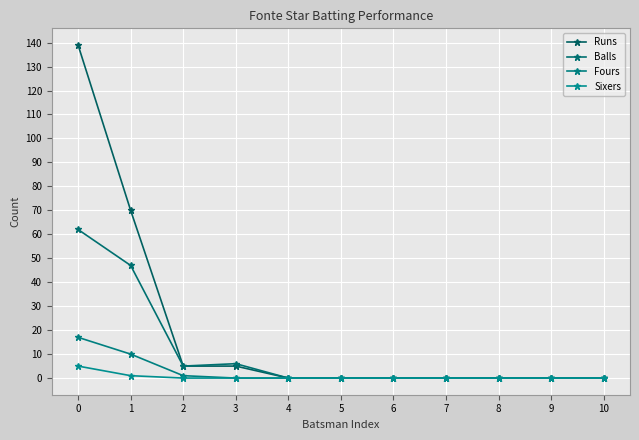

What are all the series names shown in the legend?

Runs, Balls, Fours, Sixers